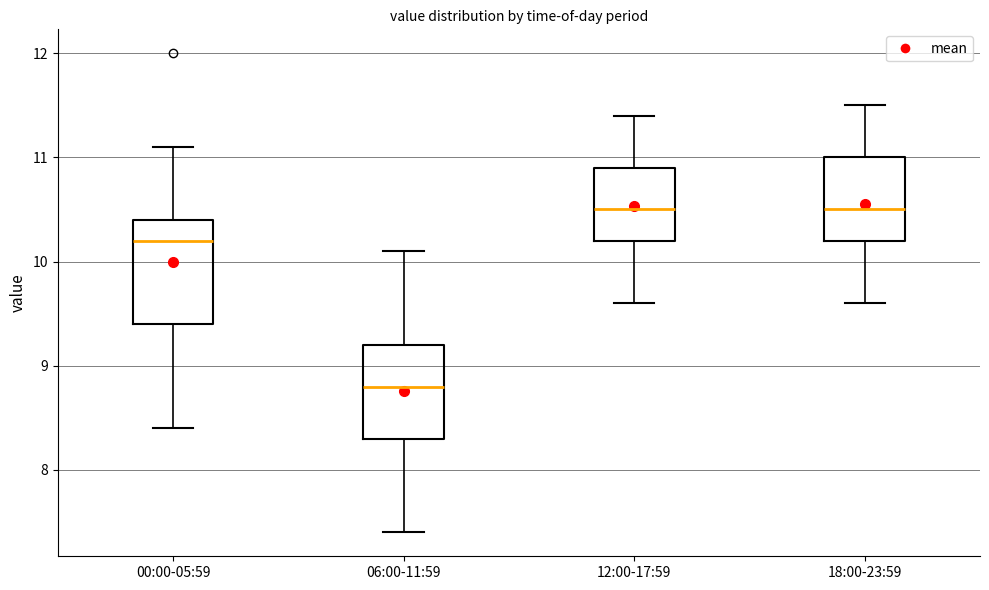

Comparing the boxes themselves (not the whiskers), which one is the tallest?

00:00-05:59